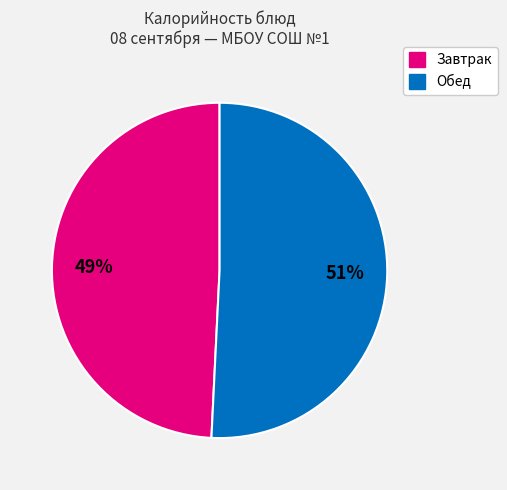

To the nearest percent, what is the difference between the largest and smallest slice percentages?

2%